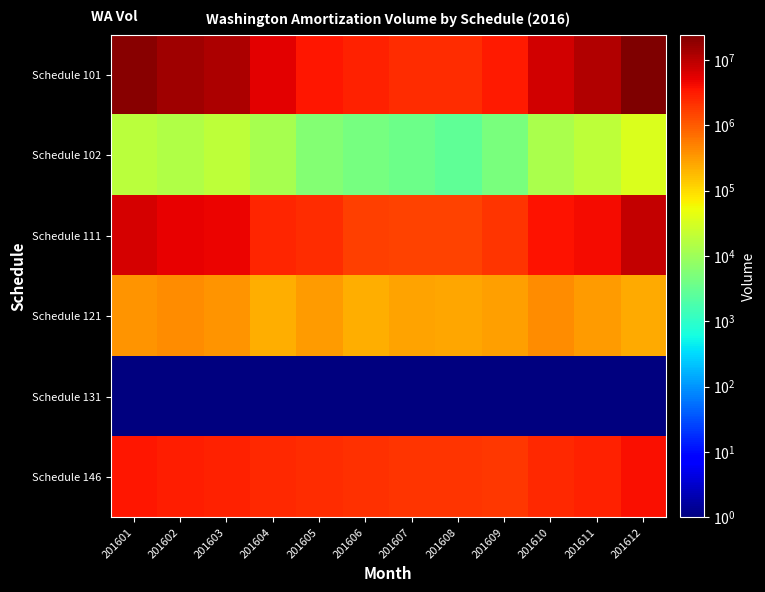

At 201604, list the series in order from smallest to largest.

Schedule 131, Schedule 102, Schedule 121, Schedule 146, Schedule 111, Schedule 101